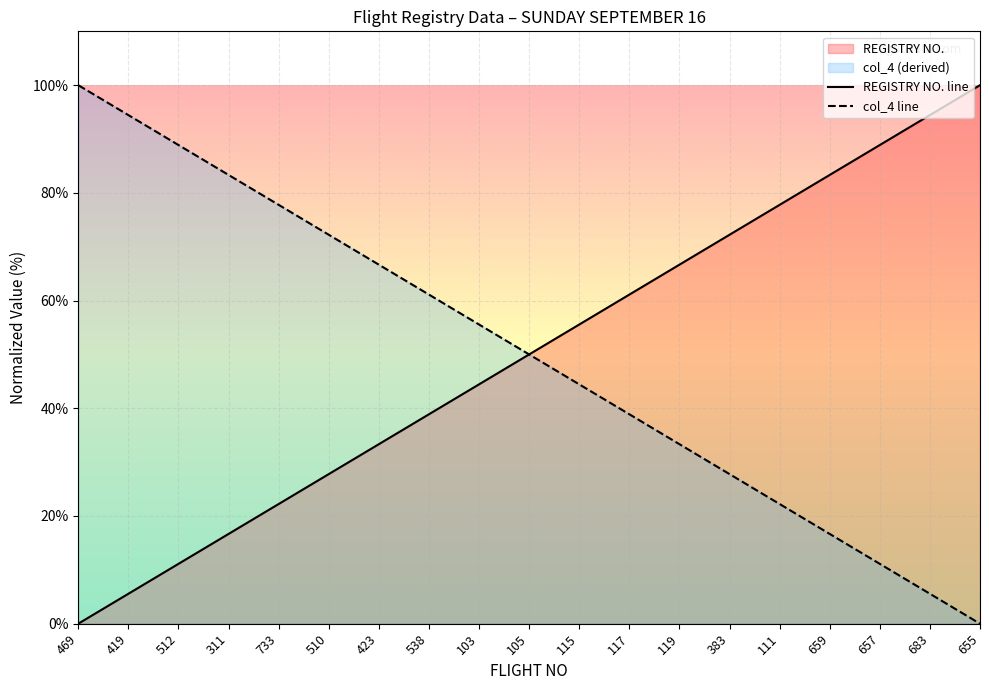

The REGISTRY NO. line series shows 33.3 at 423. True or false?

True